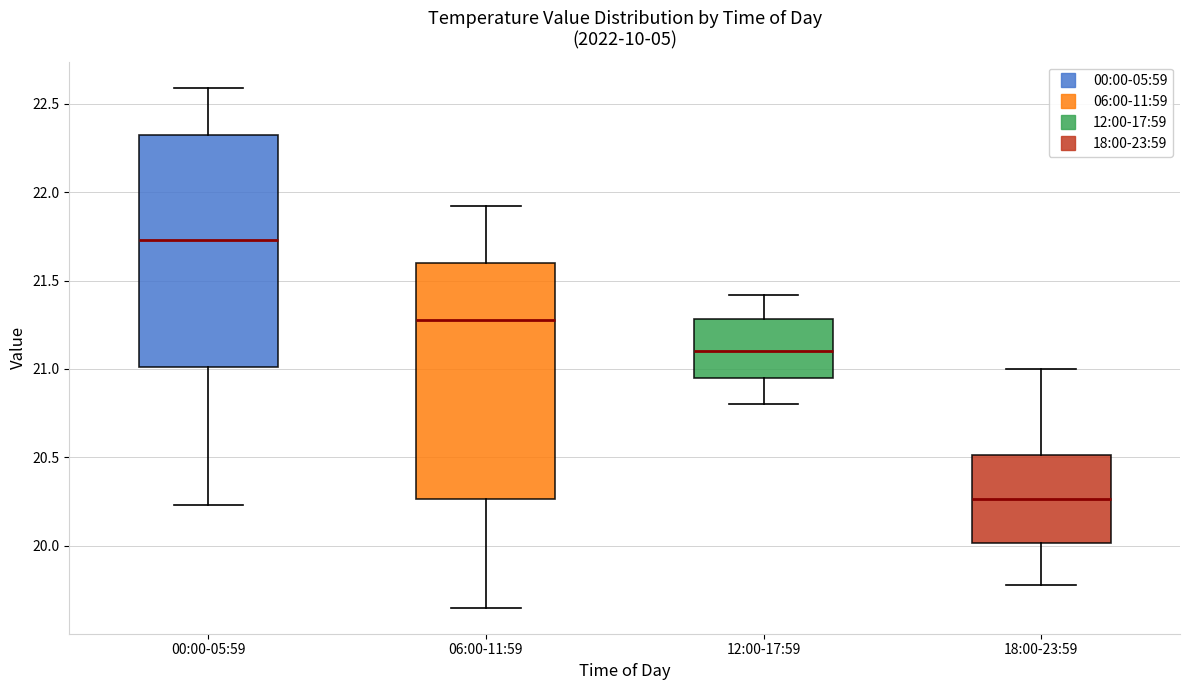

Reading left to right, read every box against the y-axis: the position of its median line, the range the box covers, and the ends of its whiskers. The values are not printed on the chart, so give them approximately, as read against the axis.

00:00-05:59: median 21.75, box 21.00 to 22.30, whiskers 20.25 to 22.60
06:00-11:59: median 21.30, box 20.25 to 21.60, whiskers 19.65 to 21.90
12:00-17:59: median 21.10, box 20.95 to 21.30, whiskers 20.80 to 21.40
18:00-23:59: median 20.25, box 20.00 to 20.50, whiskers 19.80 to 21.00